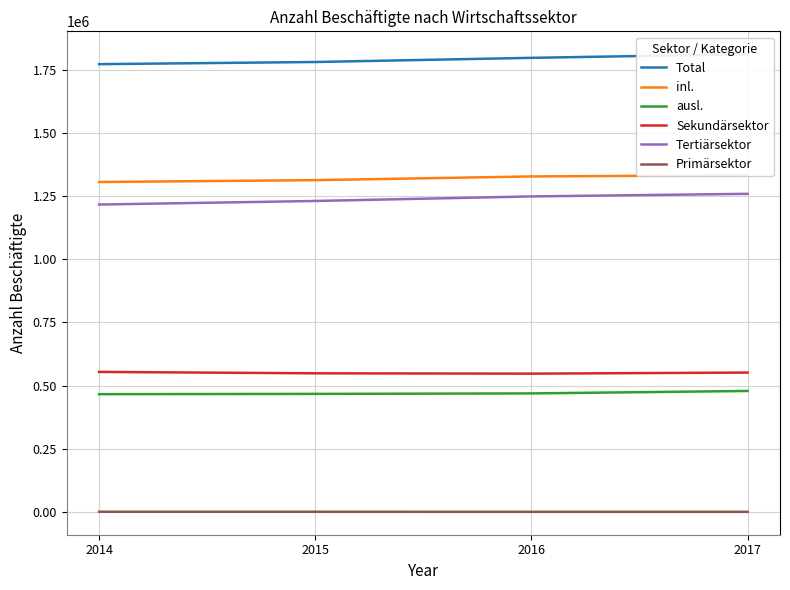

What is the maximum value shown in the chart?

1810976